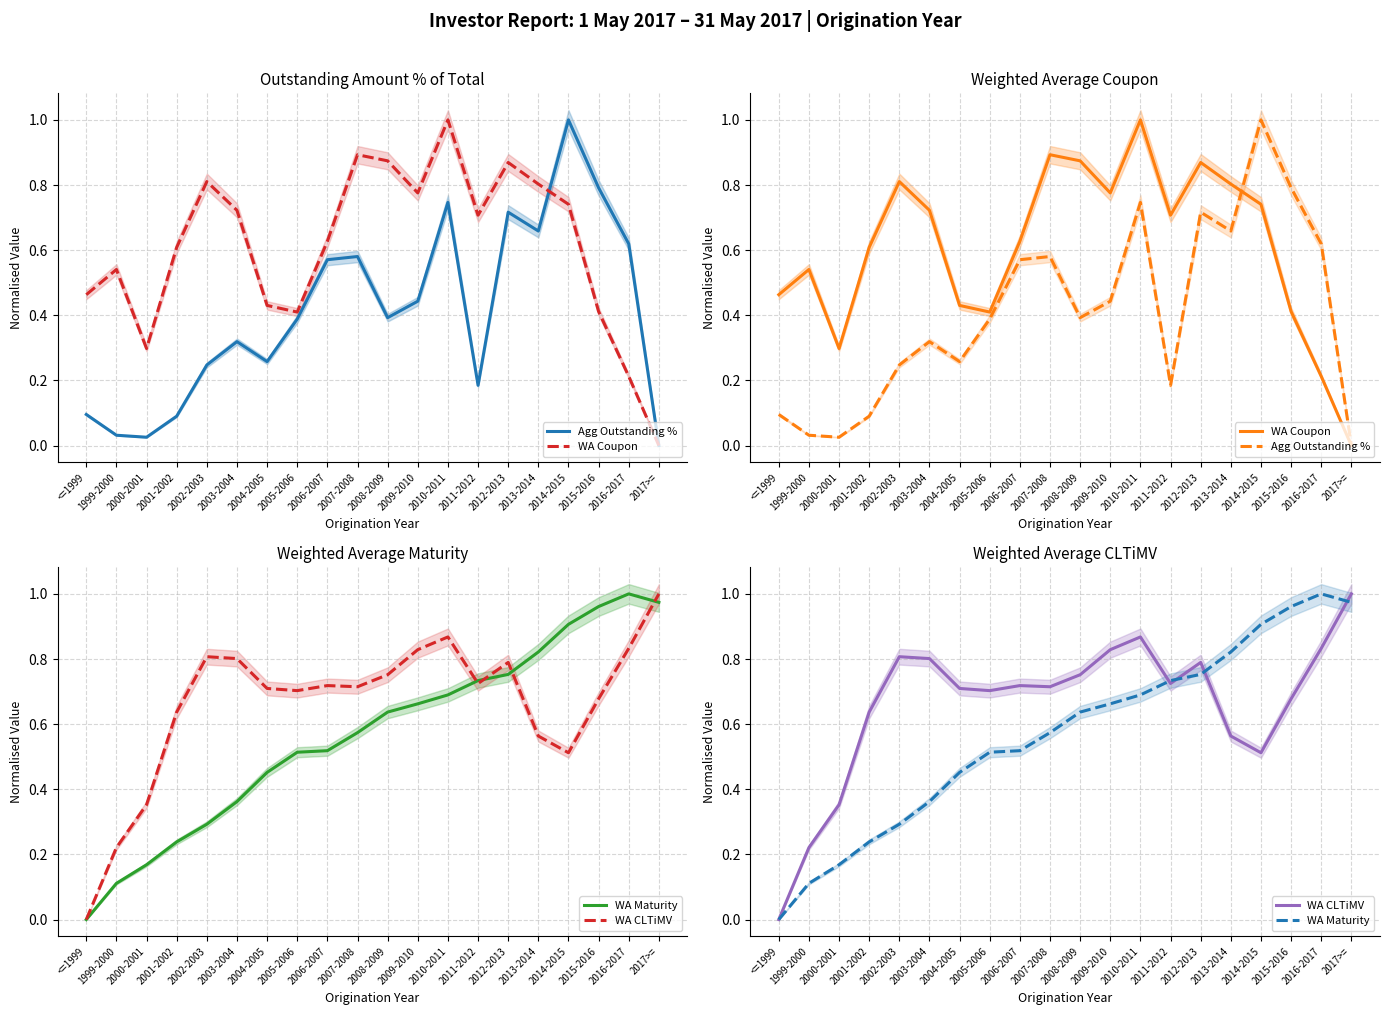

Is it true that WA CLTiMV equals 0.4 at 2004-2005?

False